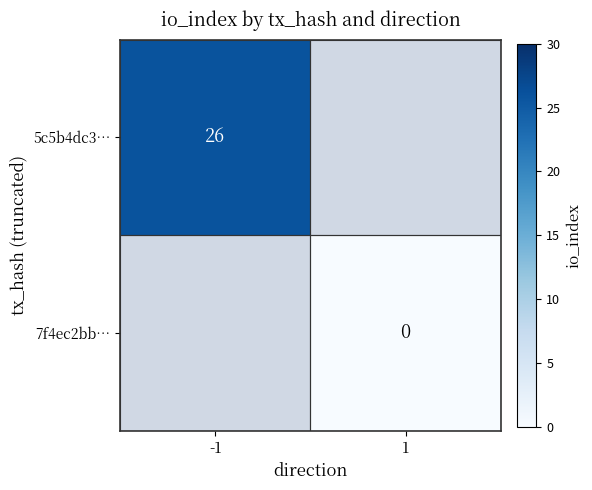

Count the number of data series in this chart.

2